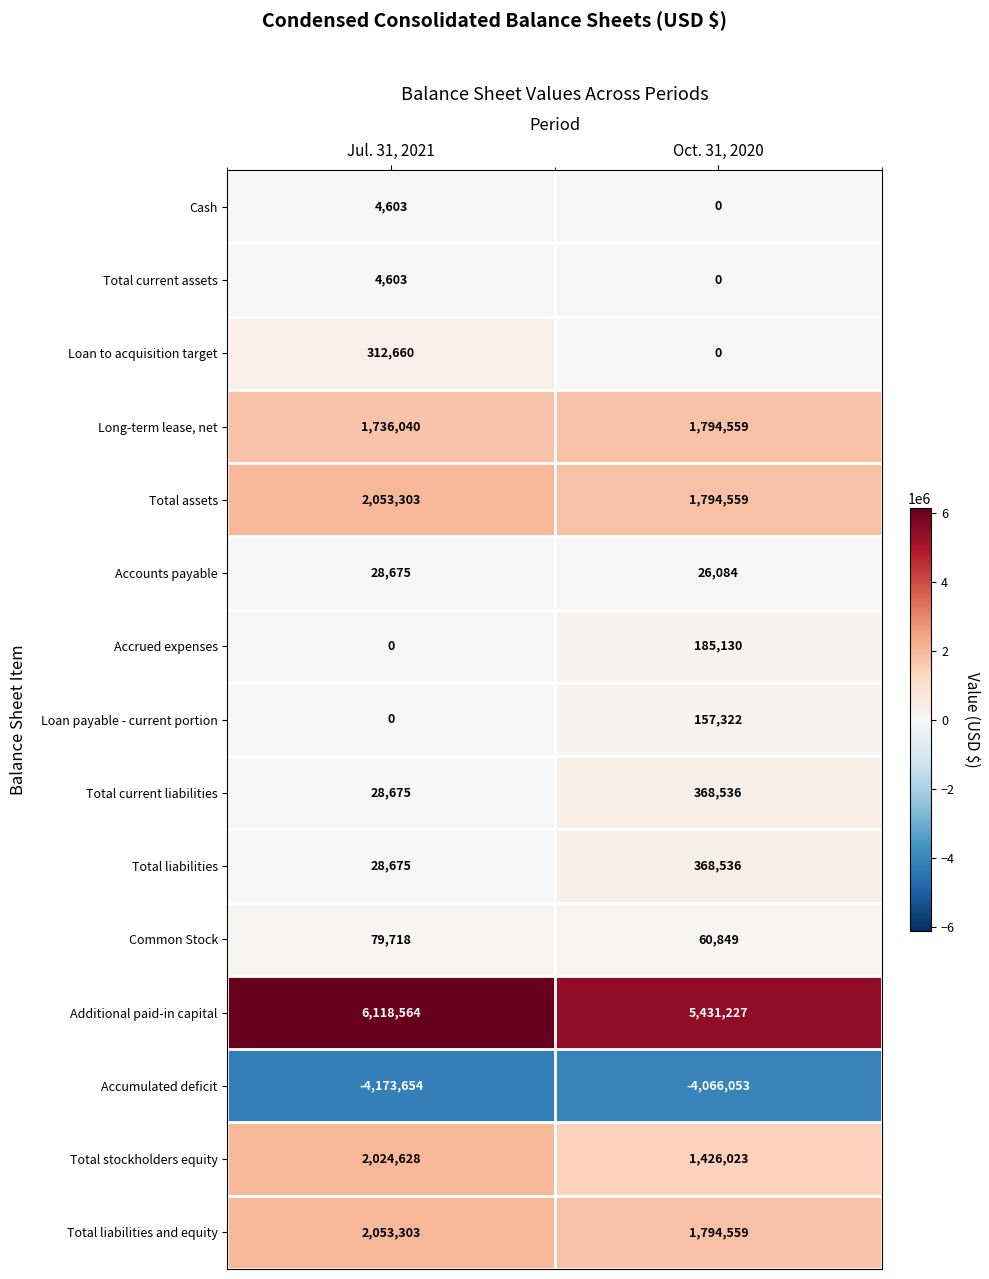

What is the difference between the highest and lowest values at Oct. 31, 2020?

9497280